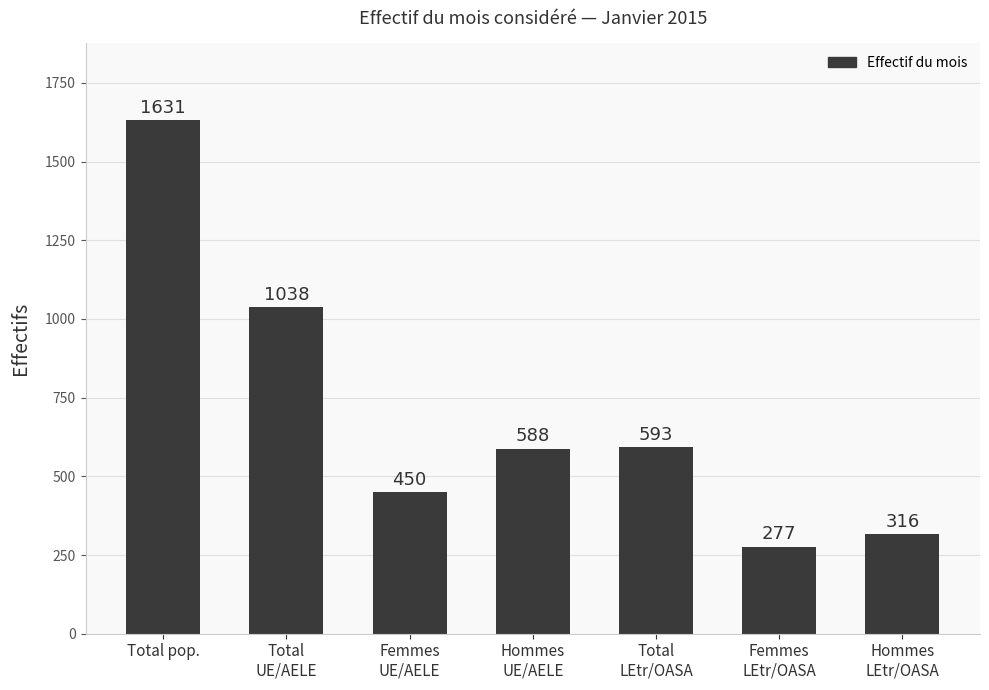

How many series are shown in this chart?

1